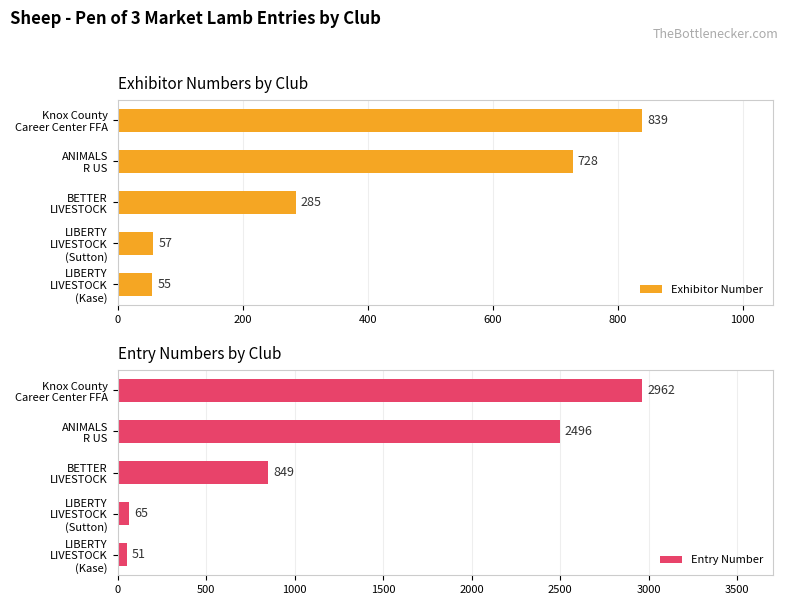

Which category has the highest value in the Exhibitor Number series?

Knox County
Career Center FFA